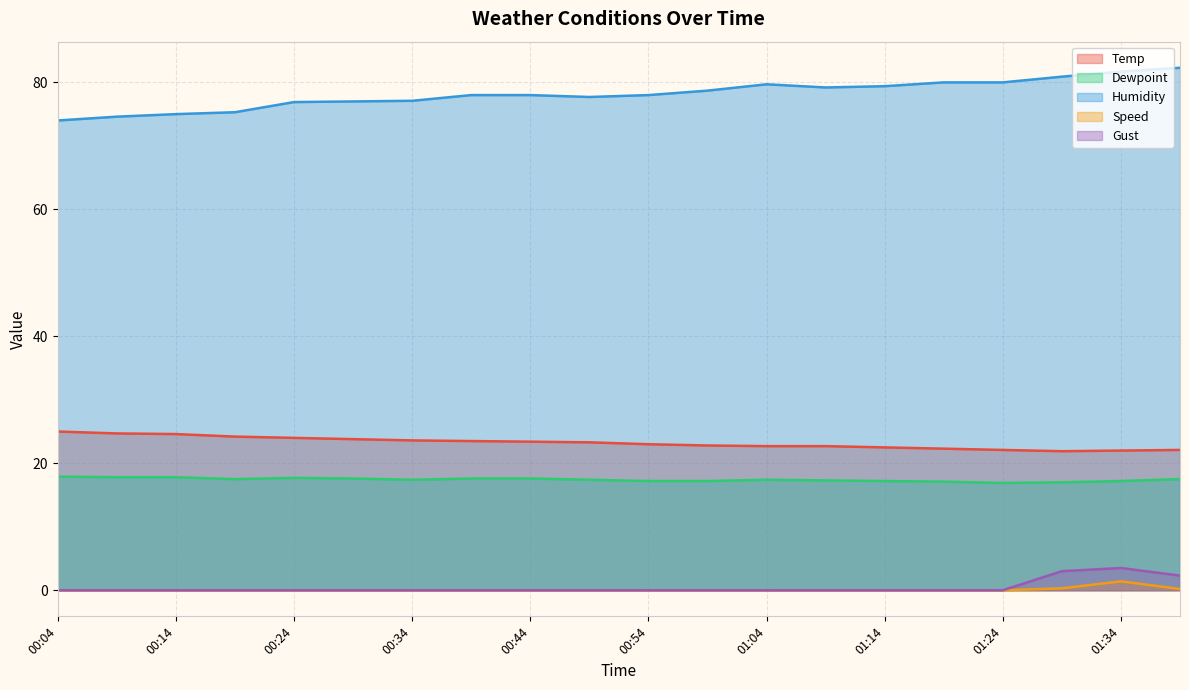

True or false: Gust and Humidity cross at least once.

False